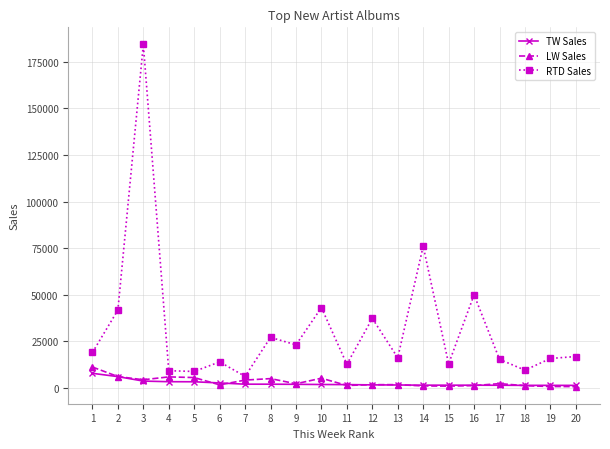

The value of RTD Sales at 4 is 9208. True or false?

True